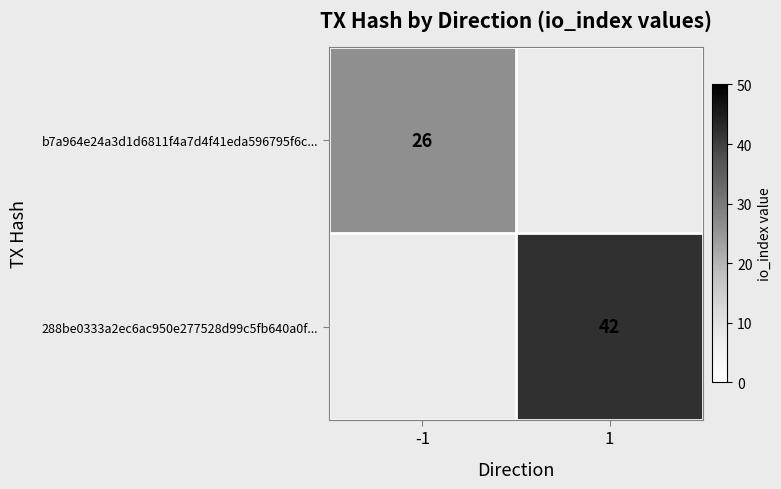

Is the value of 288be0333a2ec6ac950e277528d99c5fb640a0f... at 1 greater than the value of b7a964e24a3d1d6811f4a7d4f41eda596795f6c... at -1?

Yes